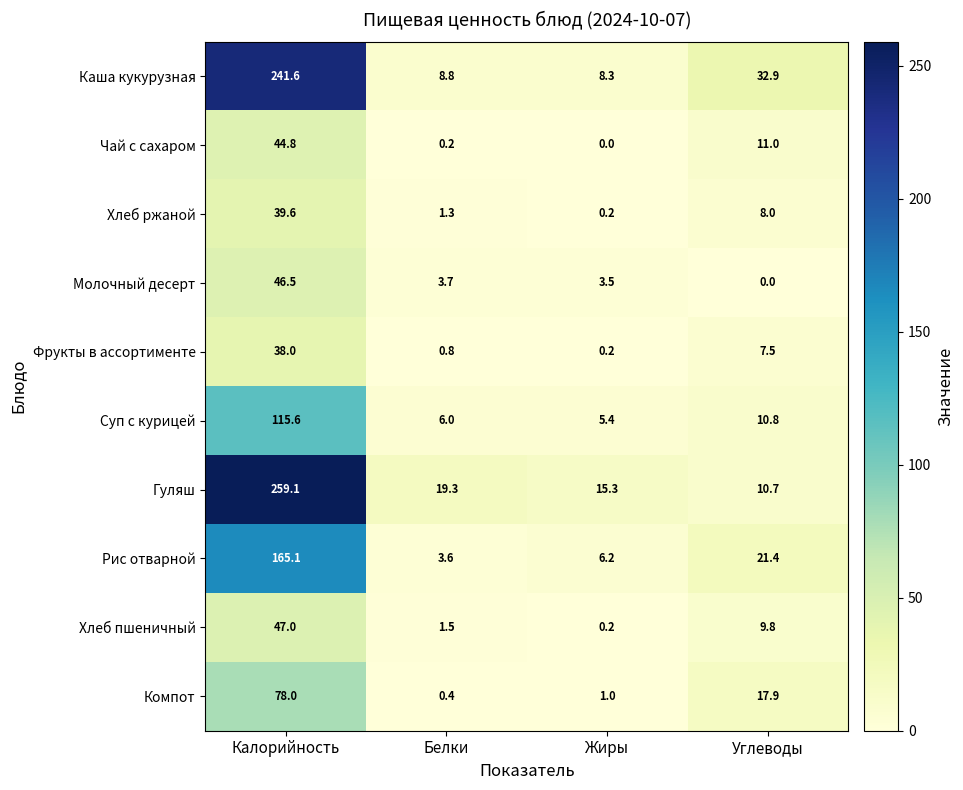

Which category has the highest value in the Гуляш series?

Калорийность